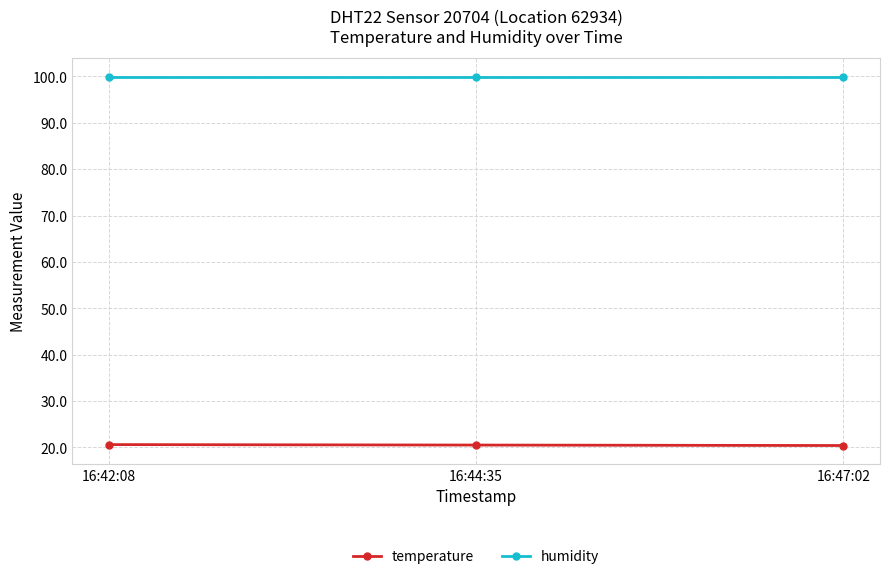

What is the sum of all temperature values?

61.5